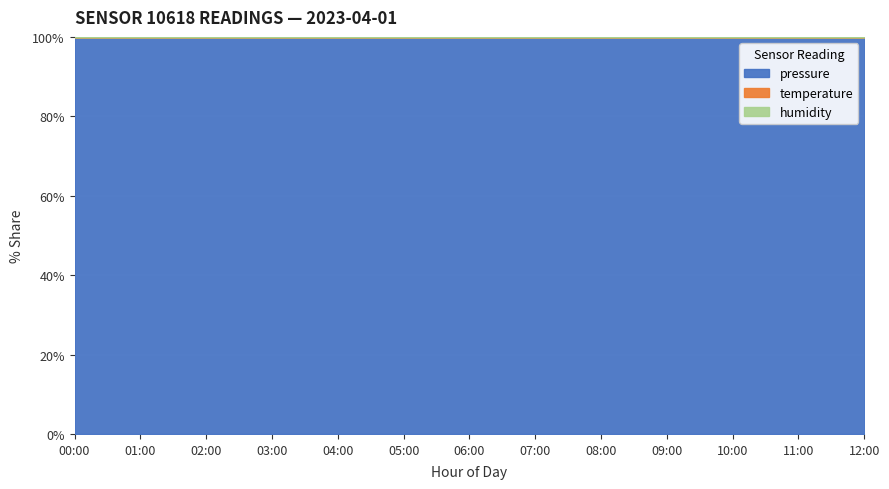

Where is the first local minimum for pressure?

06:00